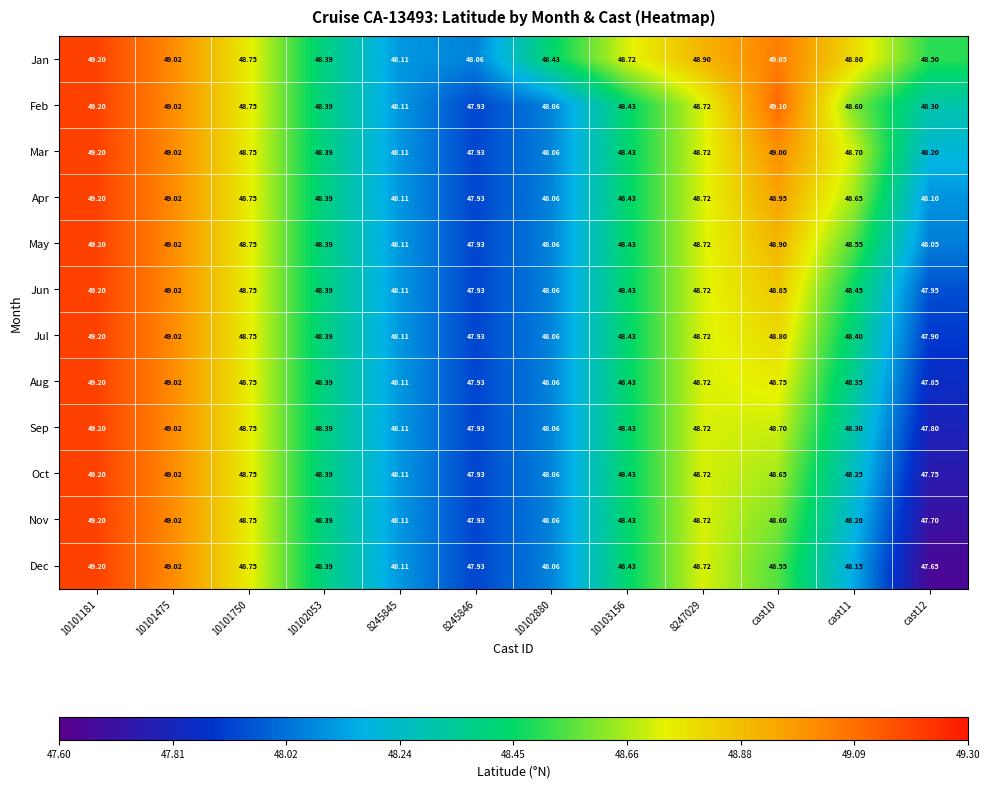

Which series has the largest total across all categories?

Jan